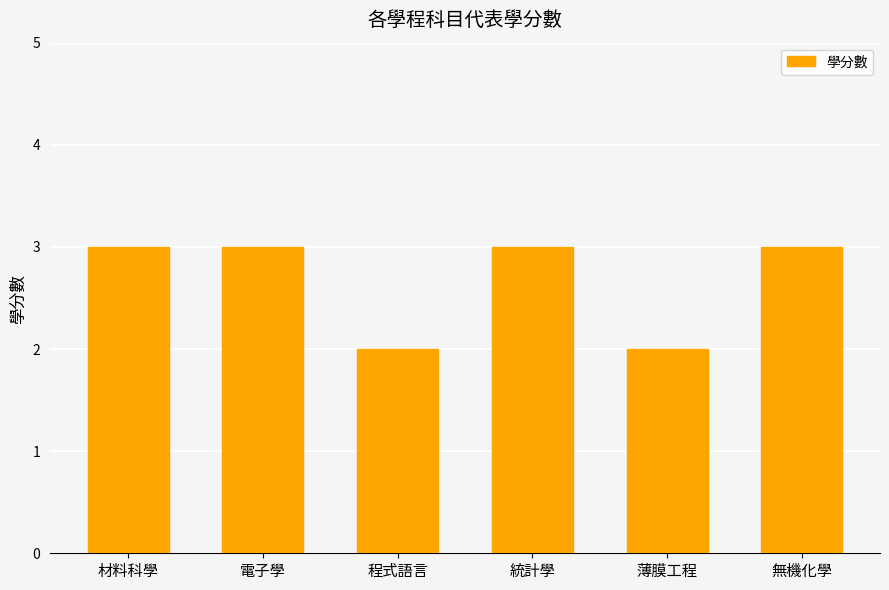

How many bars are there in total?

6